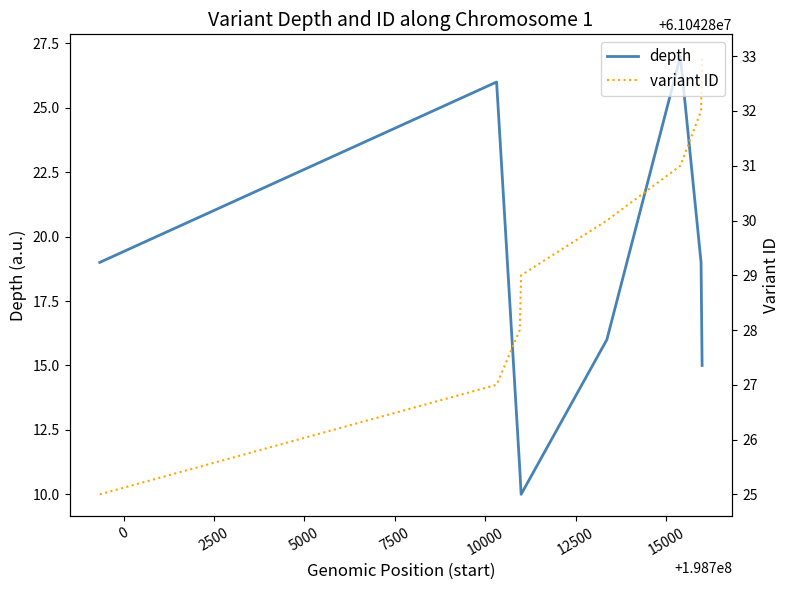

What is the sum of all depth values?

143